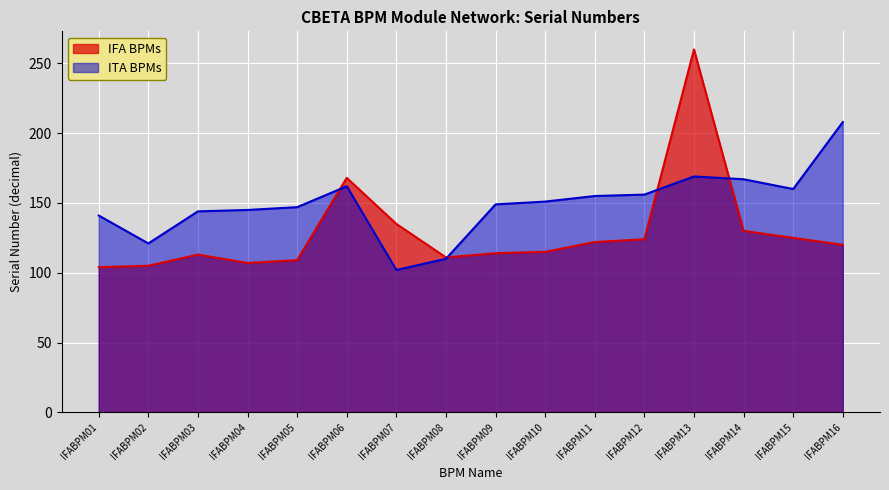

What is the difference between the IFA BPMs values at IFABPM13 and IFABPM02?

155